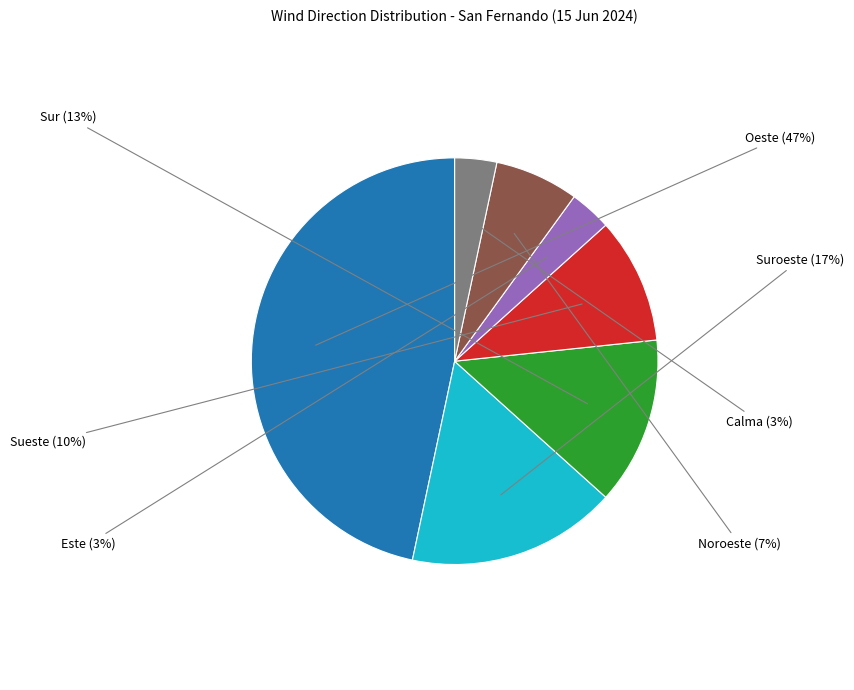

Count the number of slices in the pie.

7